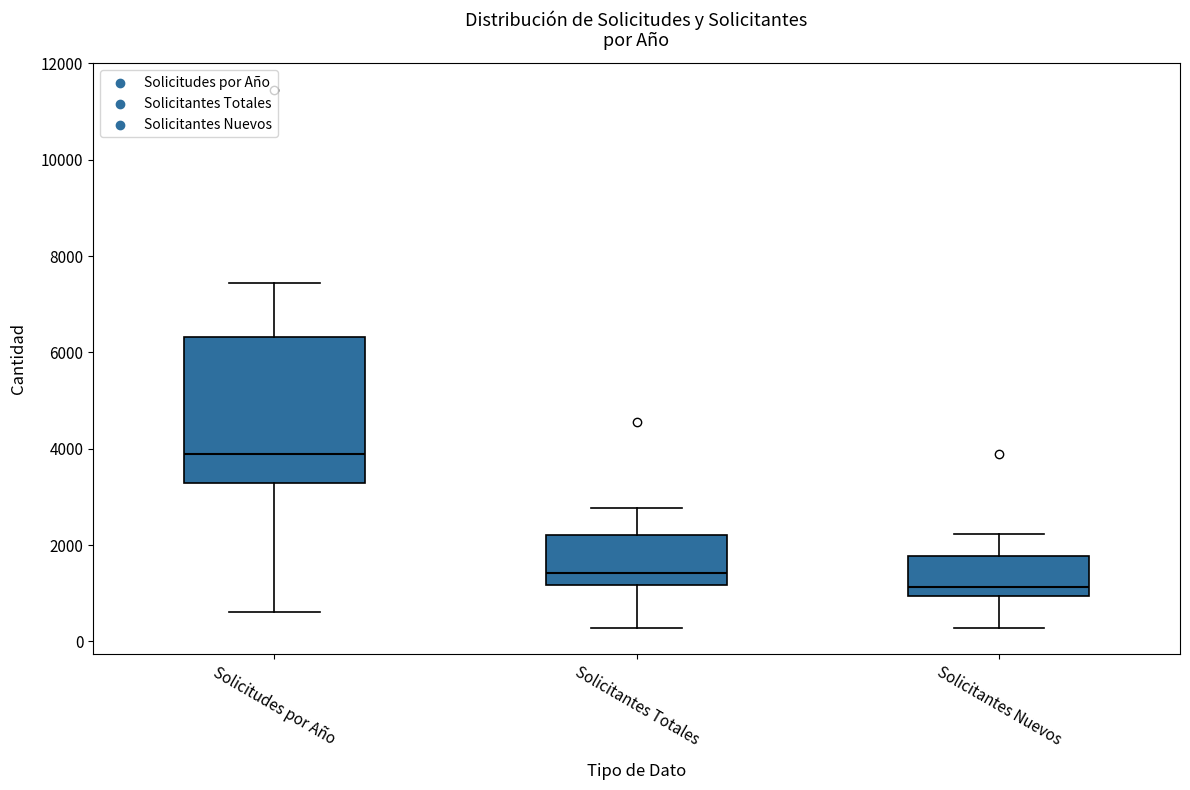

Reading left to right, transcribe this box plot: for each box, give where its median line is, the range the box spans, and where its two whiskers end, as read against the y-axis. The values are not printed on the chart, so give them approximately, as read against the axis.

Solicitudes por Año: median 3800, box 3200 to 6400, whiskers 600 to 7400
Solicitantes Totales: median 1400, box 1200 to 2200, whiskers 200 to 2800
Solicitantes Nuevos: median 1200, box 1000 to 1800, whiskers 200 to 2200